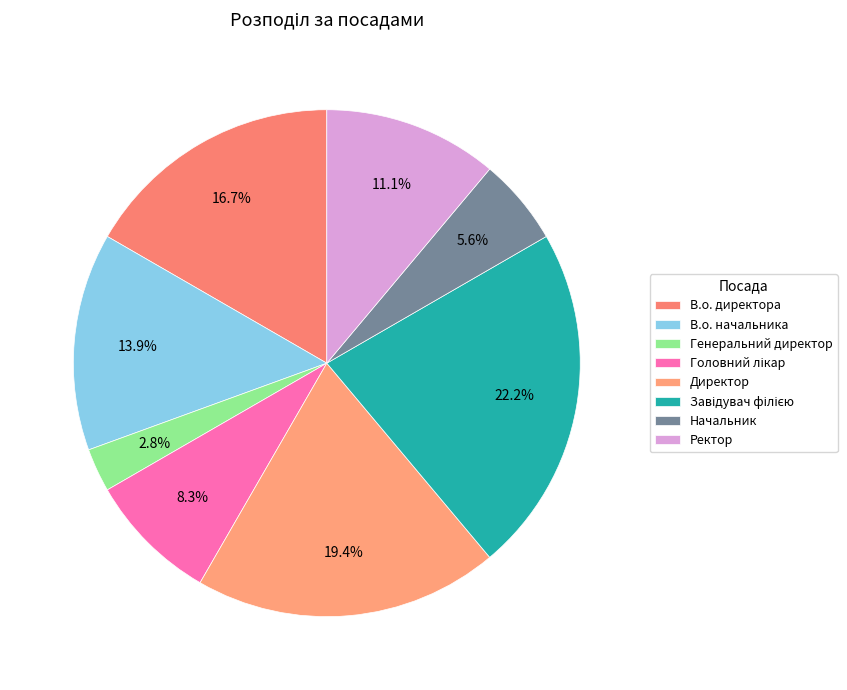

To the nearest percent, what is the difference between the Директор and В.о. директора slice percentages?

3%